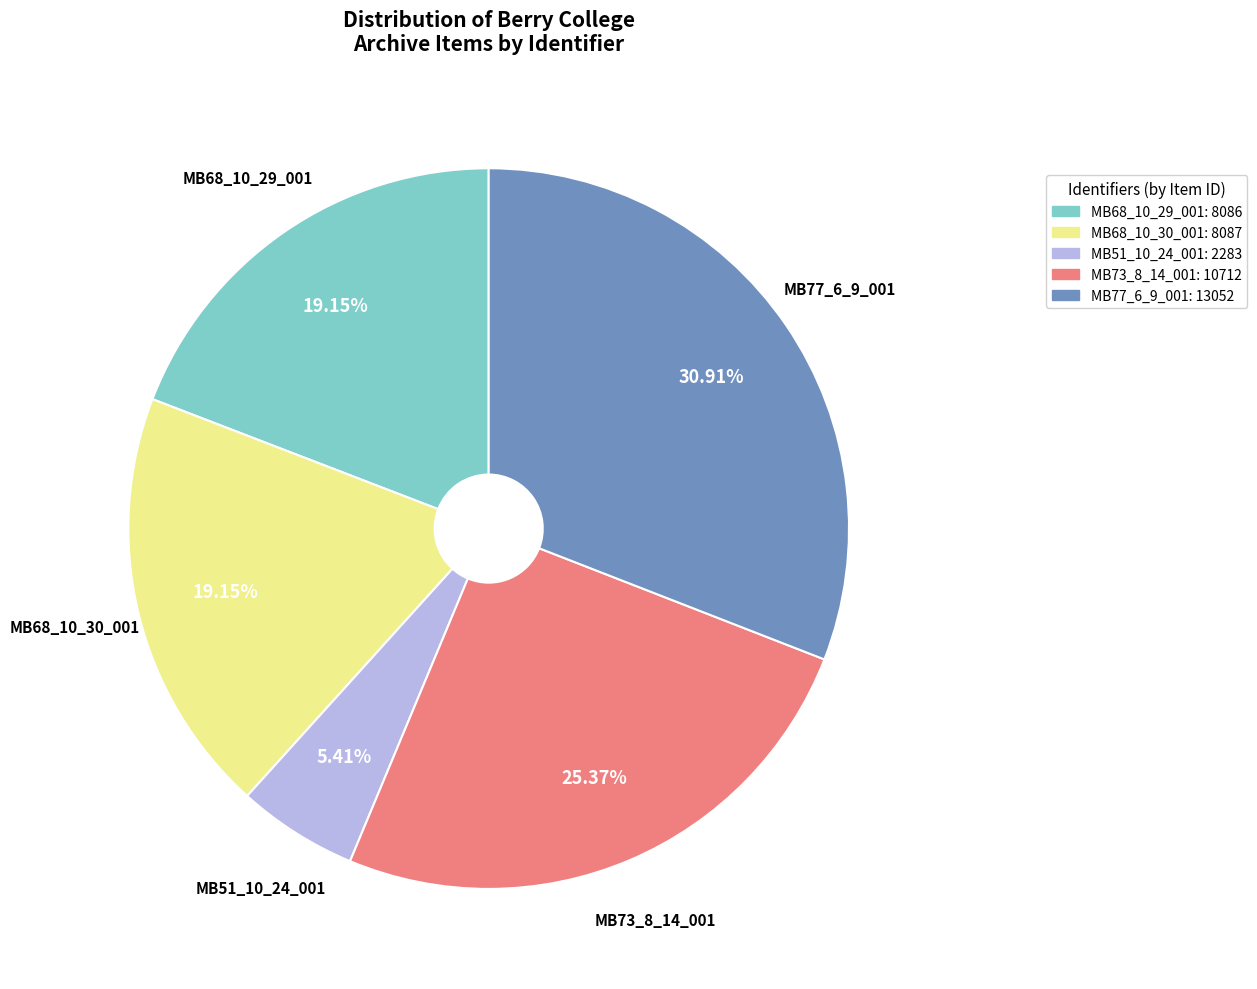

To the nearest percent, what is the combined percentage of MB68_10_30_001 and MB73_8_14_001?

45%